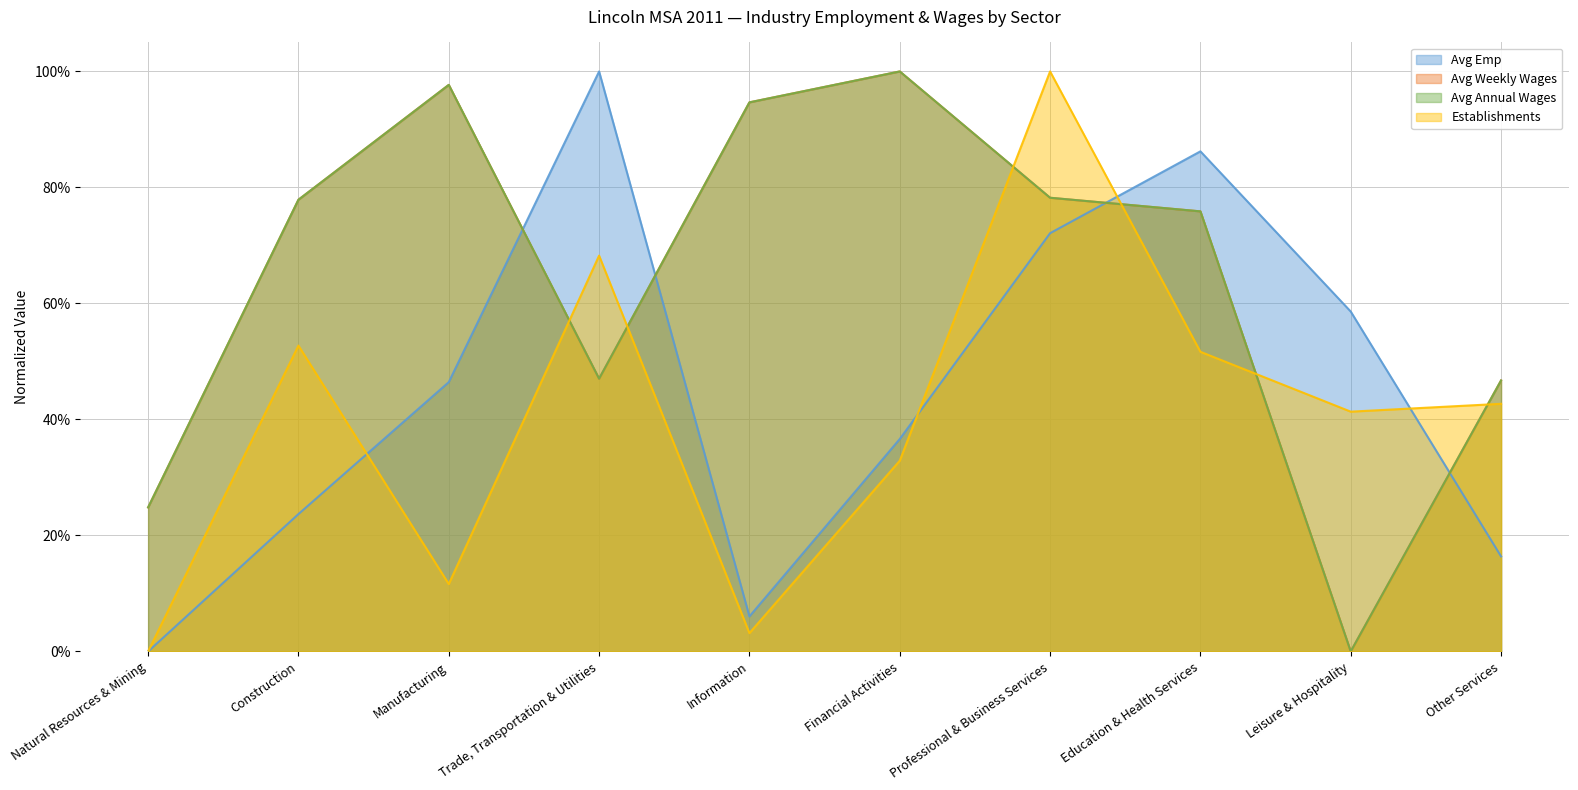

At how many categories does at least one series exceed 0?

10